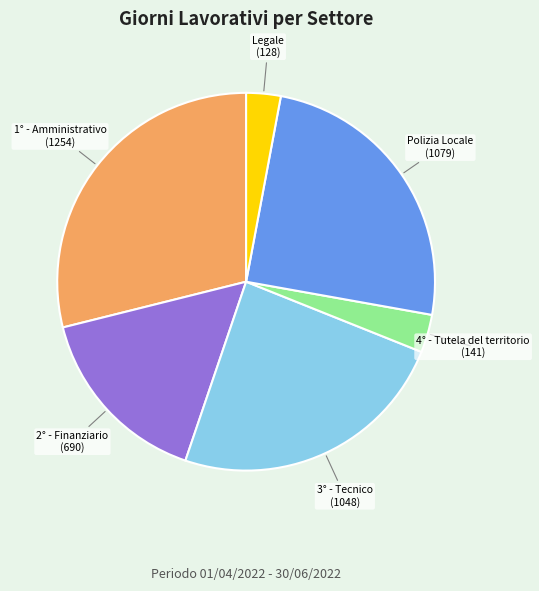

Which slice is the largest?

1° - Amministrativo